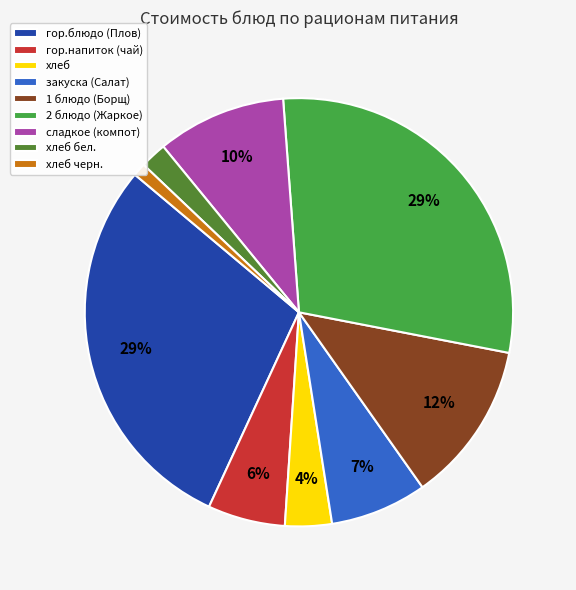

How many slices are in this pie chart?

9